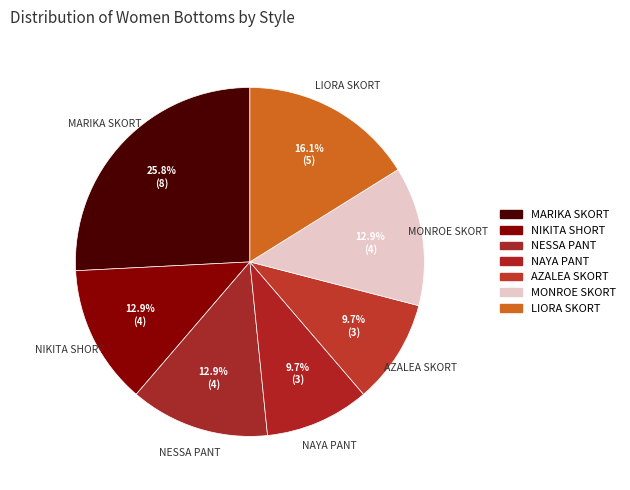

Rank the categories by value from highest to lowest.

MARIKA SKORT, LIORA SKORT, NIKITA SHORT, NESSA PANT, MONROE SKORT, NAYA PANT, AZALEA SKORT